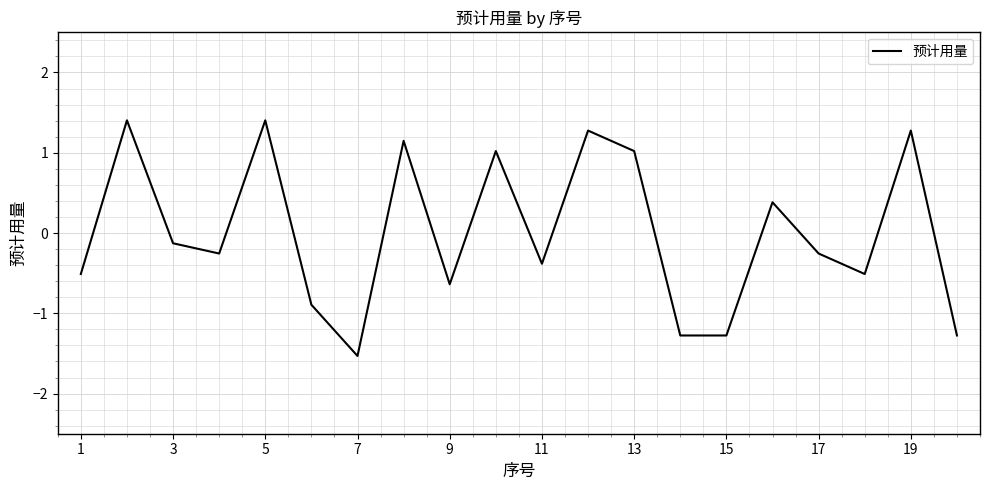

What is the smallest value displayed?

-1.5